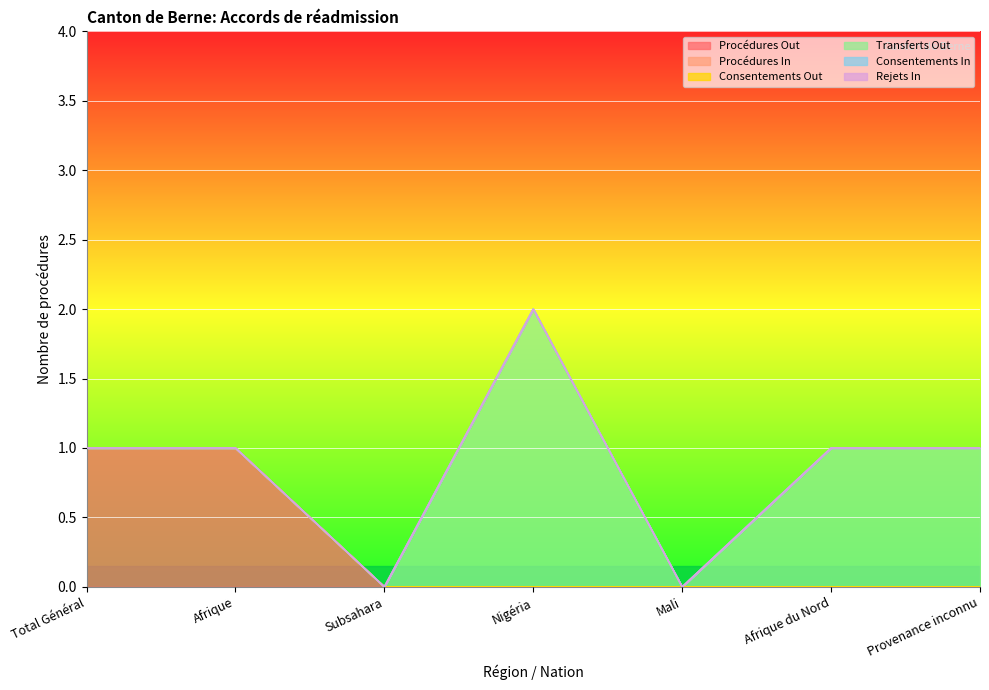

What is the sum of all Procédures Out values?

2